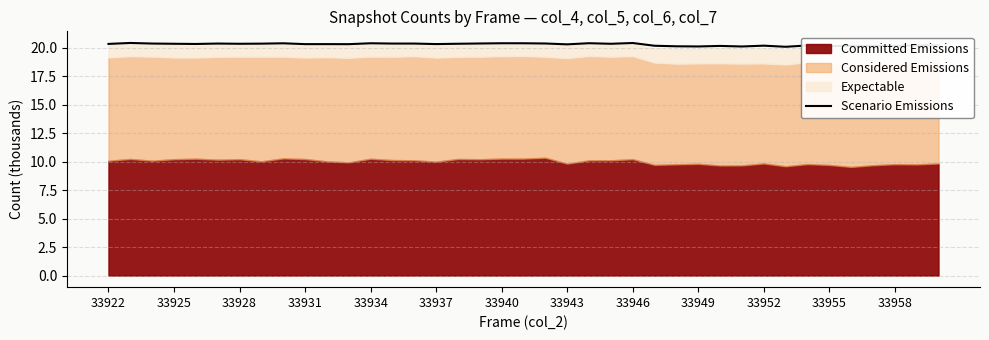

What is the change in value from 33922 to 29?

-0.2